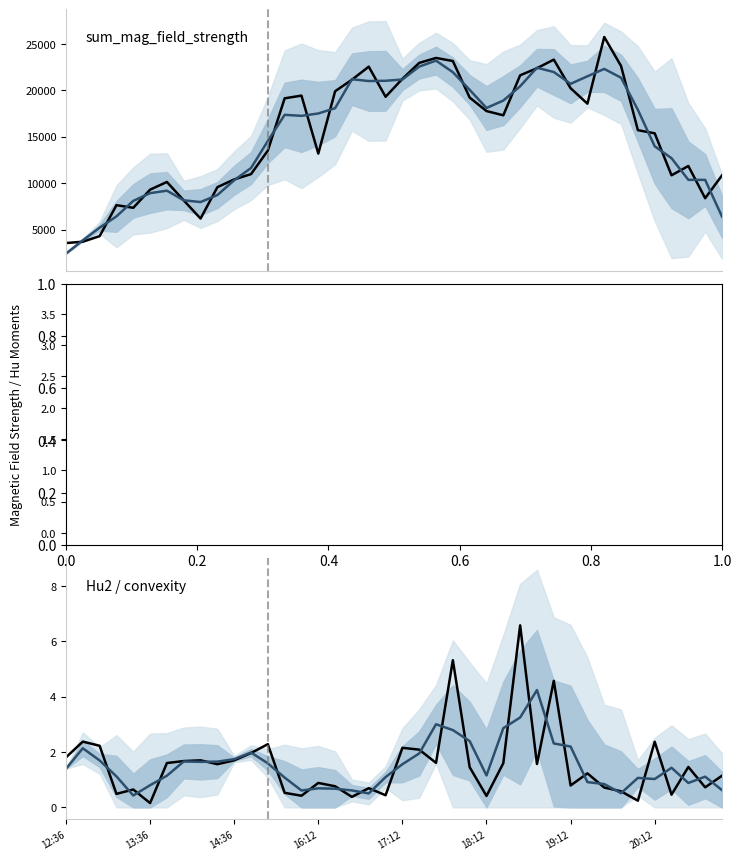

Does the chart have visible grid lines?

No